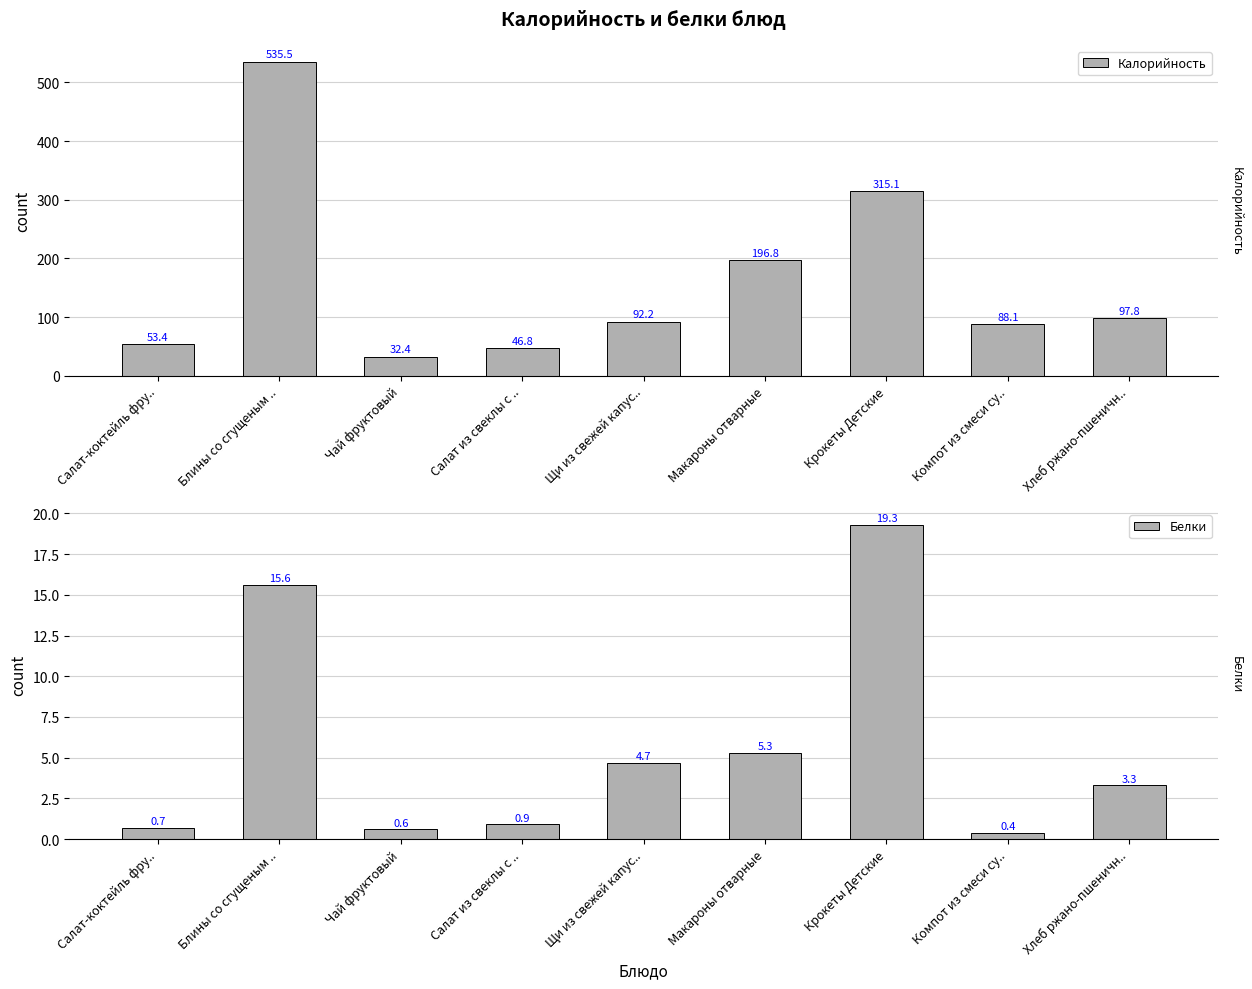

What is the difference between the highest and lowest values at Щи из свежей капус..?

87.5